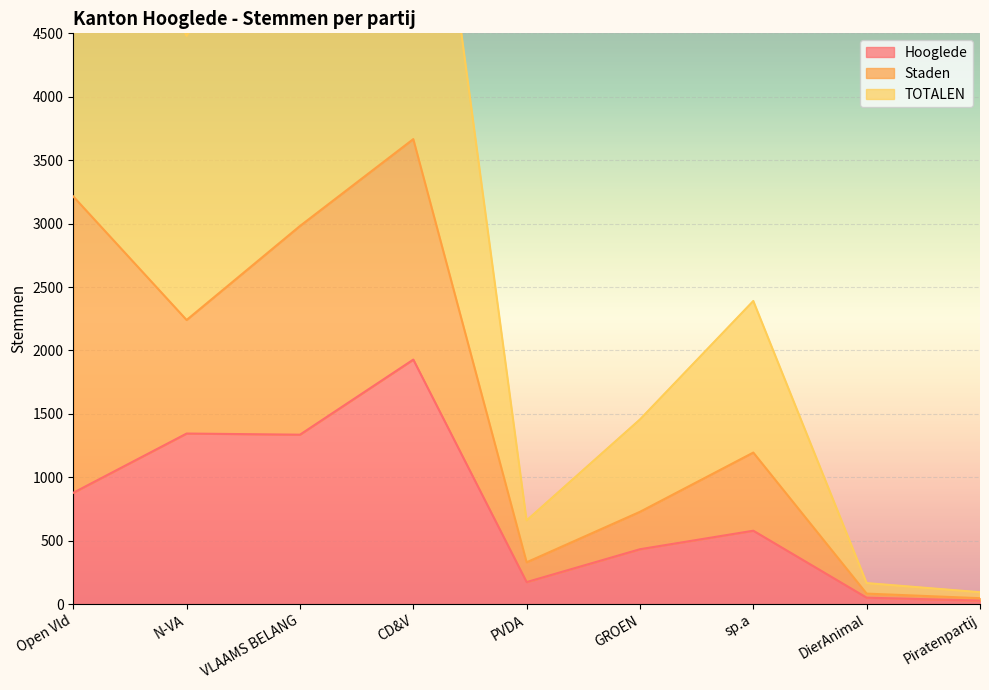

Which label corresponds to the smallest value in the chart?

Piratenpartij